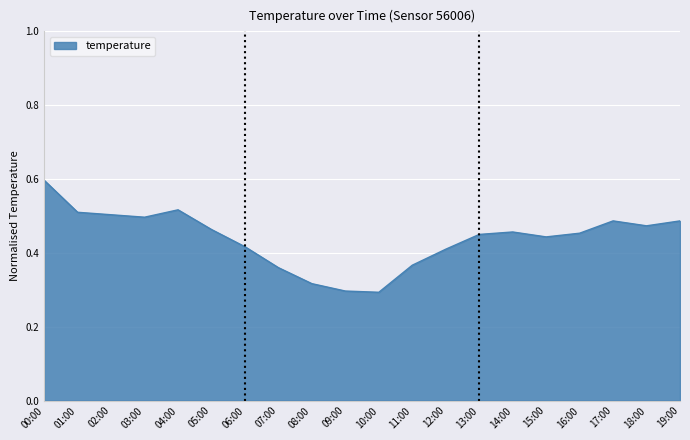

What is the sum of the values at 05:00 and 03:00?

1.0